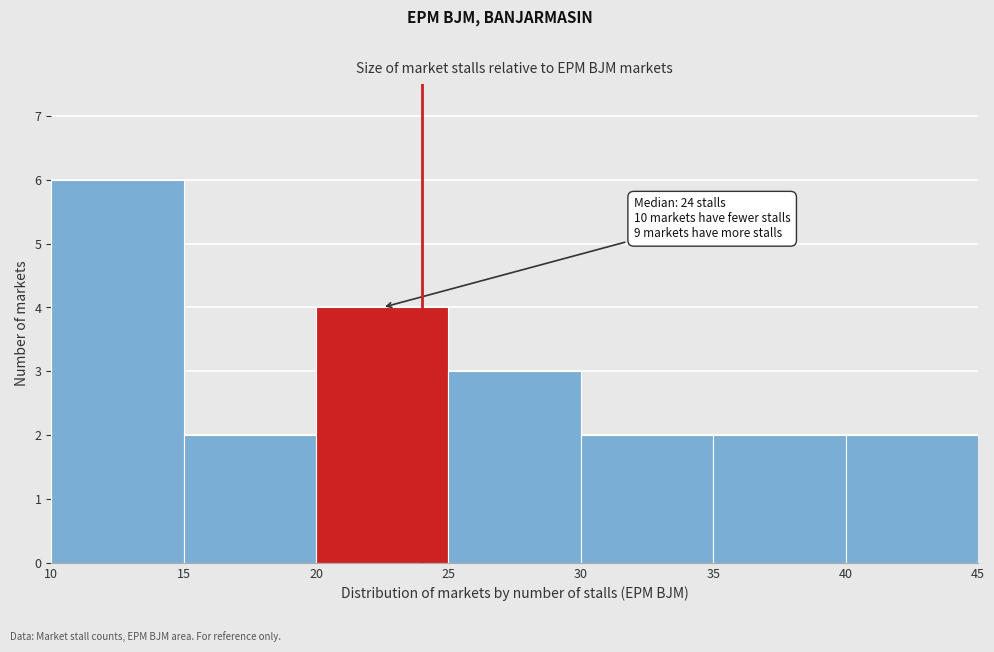

Over which range of the x-axis is the bar tallest?

10 to 15